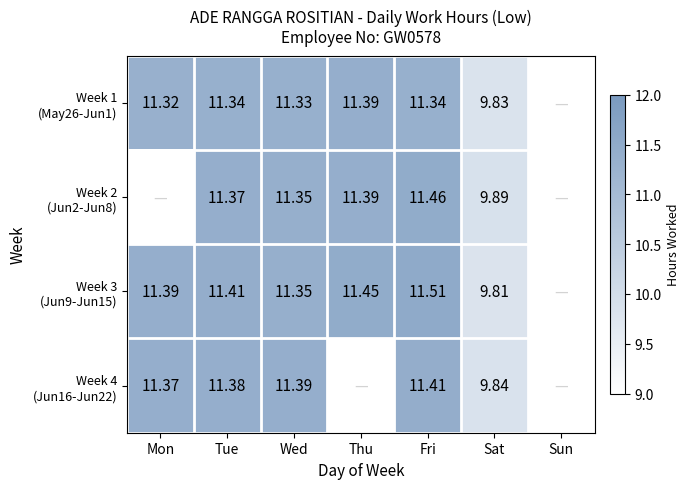

At how many categories does at least one series exceed 10?

5